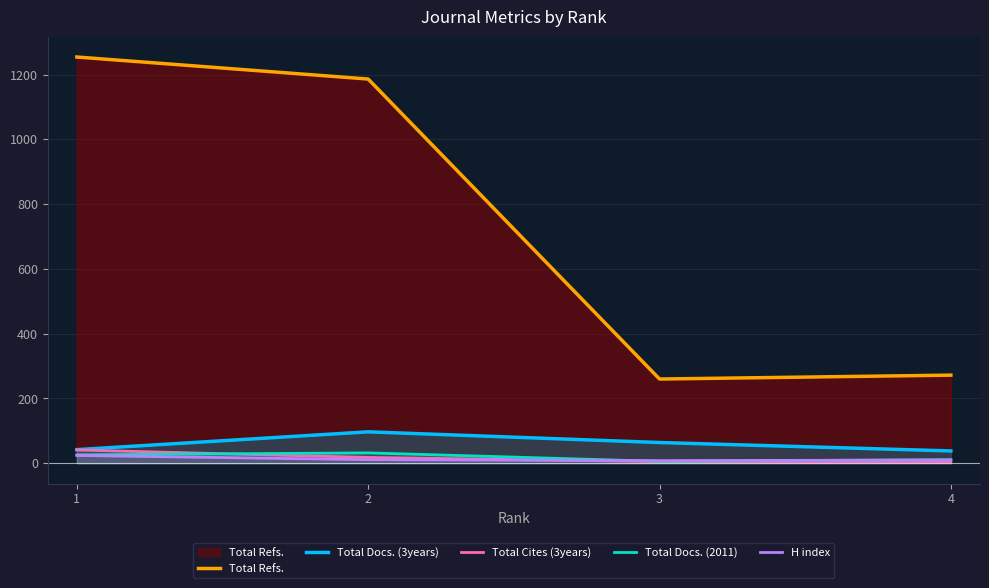

What is the difference between the maximum and minimum values in the H index series?

16